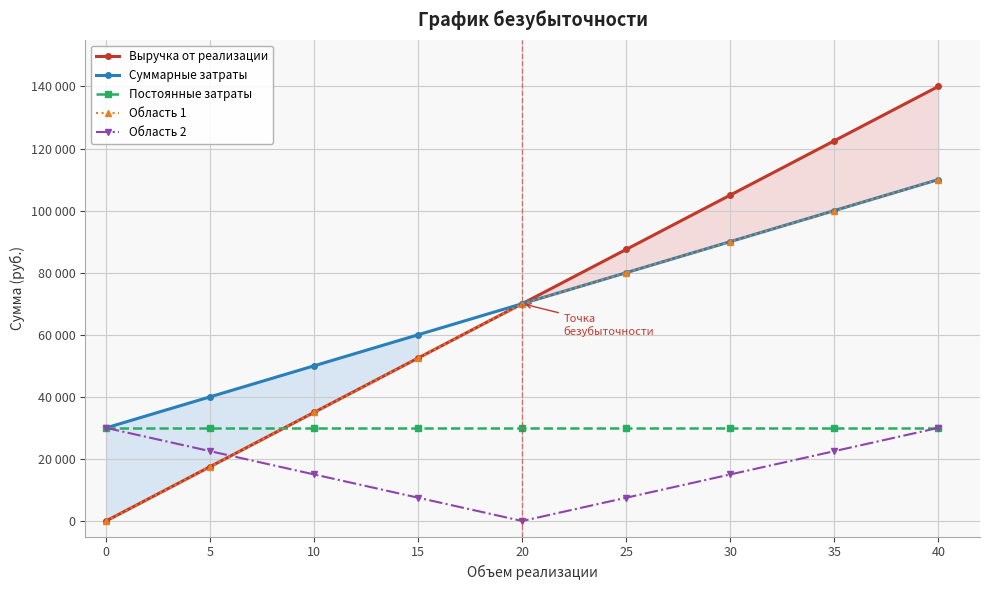

Rank the series at 10 from highest to lowest value.

Суммарные затраты, Выручка от реализации, Область 1, Постоянные затраты, Область 2